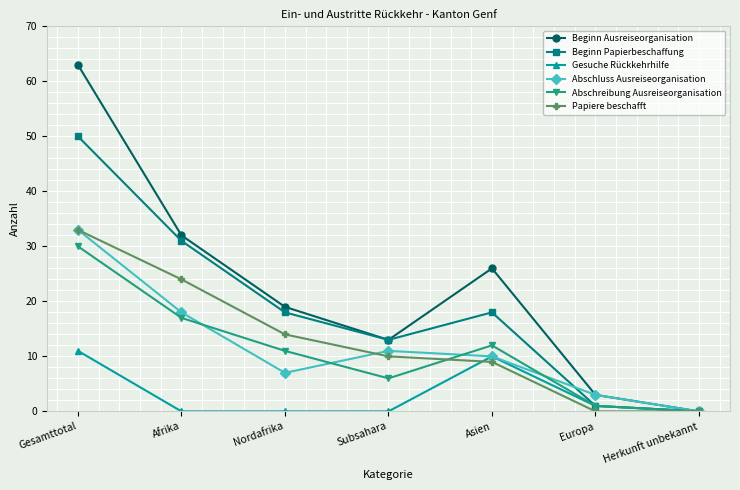

Where does the Abschreibung Ausreiseorganisation series first go above 11?

Gesamttotal